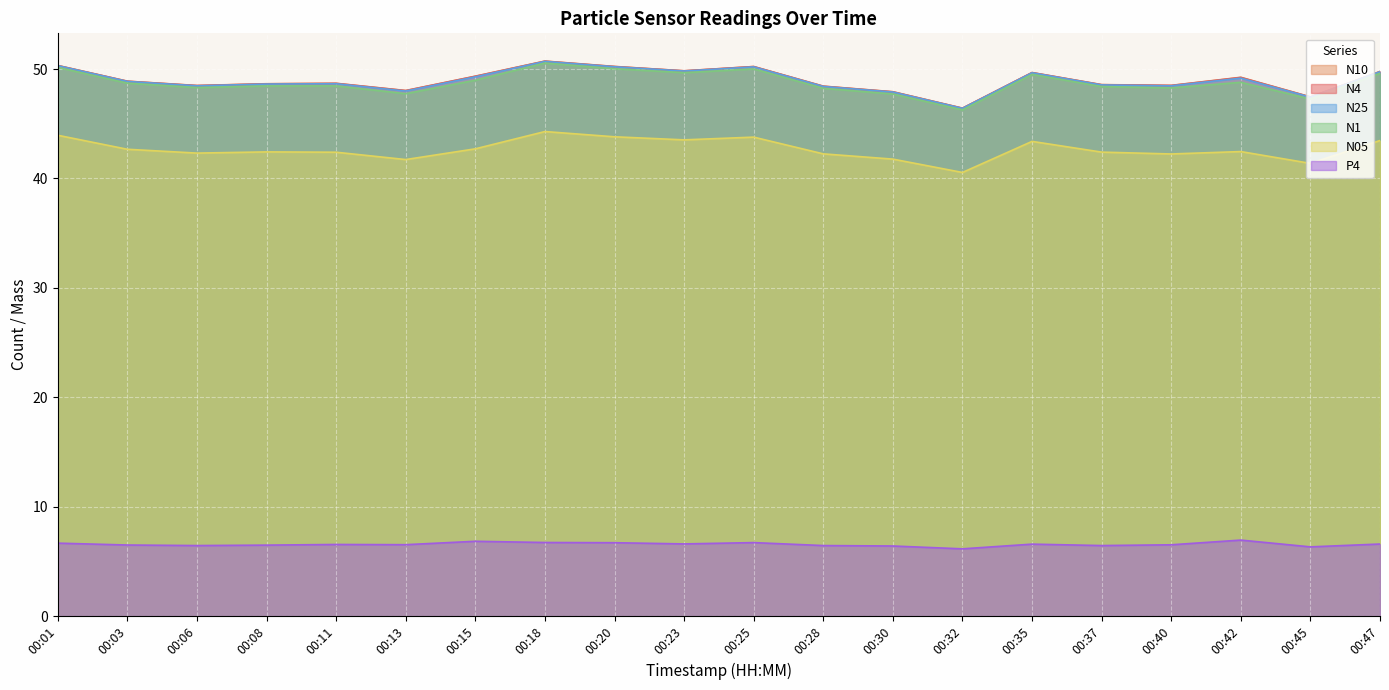

True or false: N4 and P4 intersect in this chart.

False